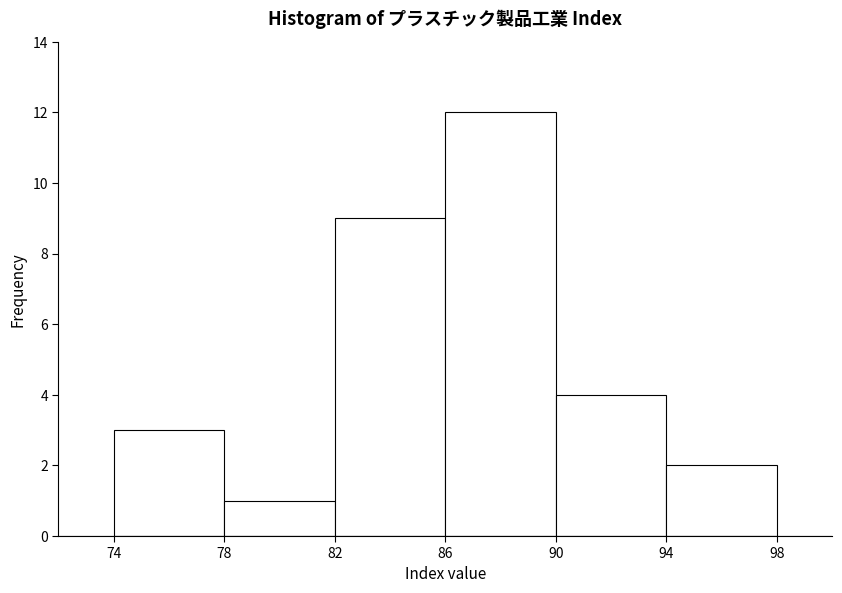

Reading left to right, list every bar in this chart as the range it spans on the x-axis followed by its height. The values are not printed on the chart, so give them approximately, as read against the axis.

74 to 78: 3
78 to 82: 1
82 to 86: 9
86 to 90: 12
90 to 94: 4
94 to 98: 2